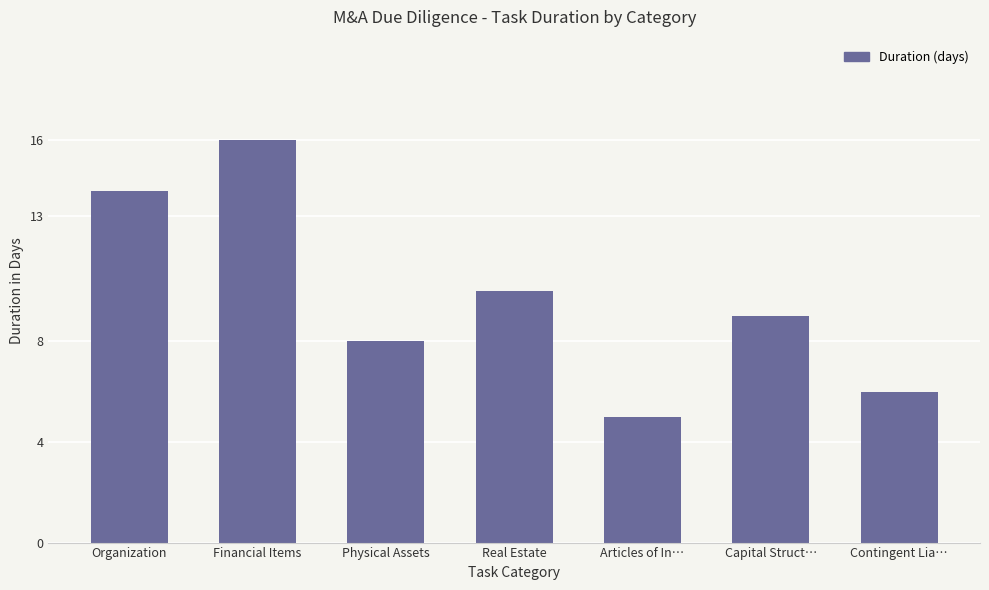

The chart shows a value of 10 at Real Estate. True or false?

True